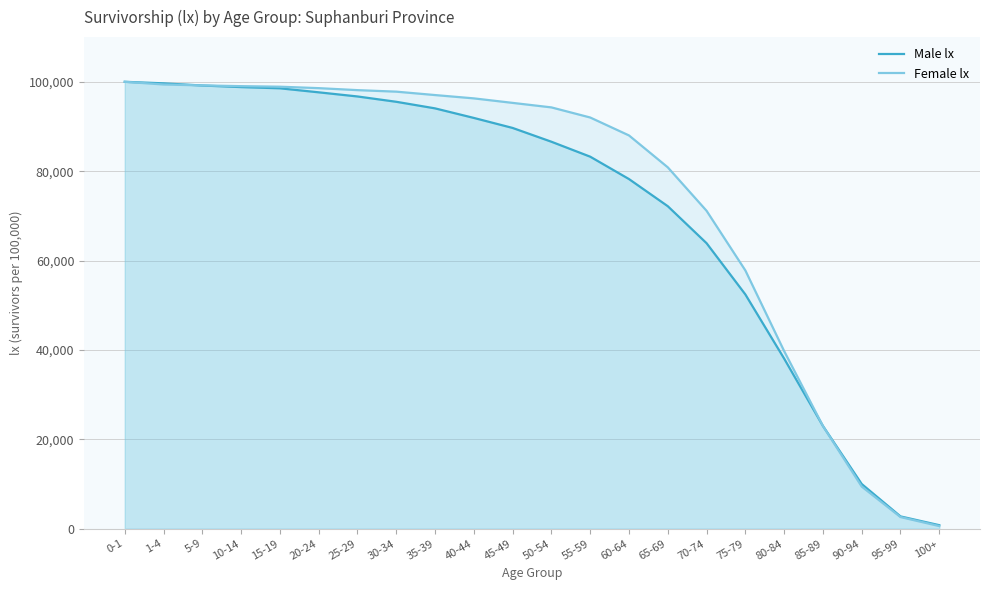

Rank the categories by Female lx value from lowest to highest.

100+, 95-99, 90-94, 85-89, 80-84, 75-79, 70-74, 65-69, 60-64, 55-59, 50-54, 45-49, 40-44, 35-39, 30-34, 25-29, 20-24, 15-19, 10-14, 5-9, 1-4, 0-1